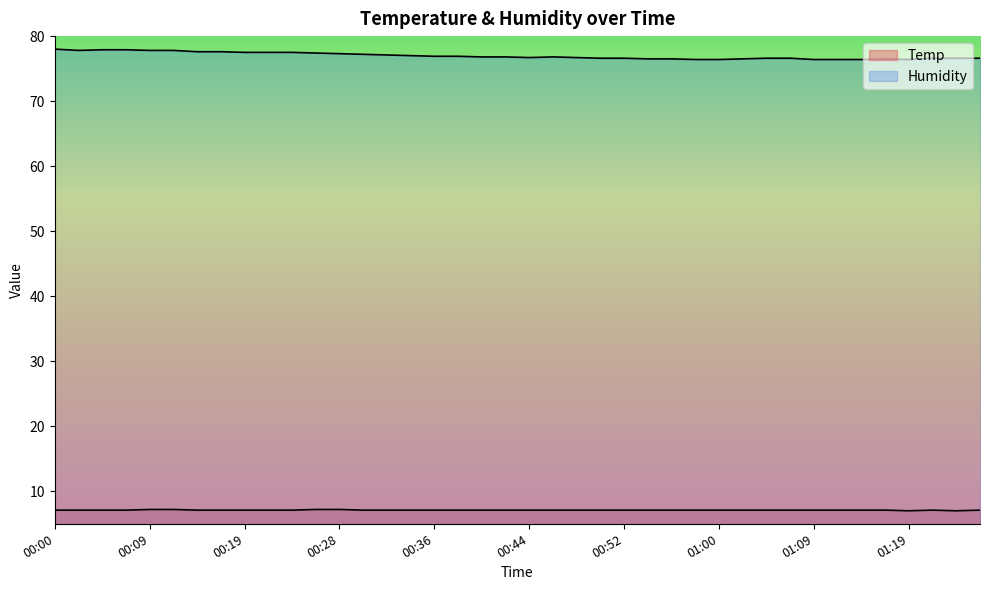

What is the difference between the second highest and second lowest values in the Temp series?

0.2